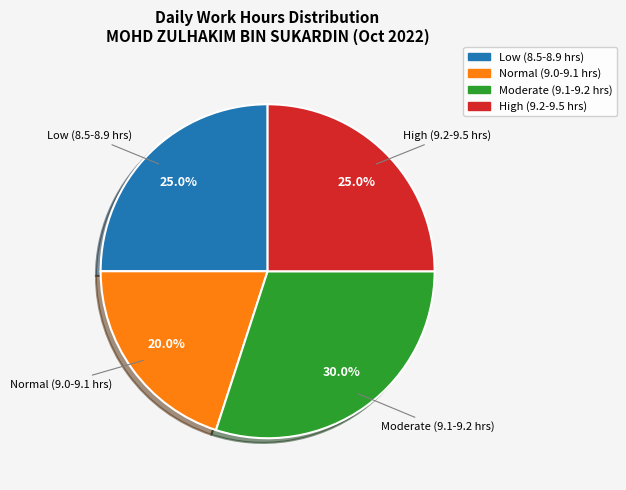

Is there a majority slice in this chart?

No